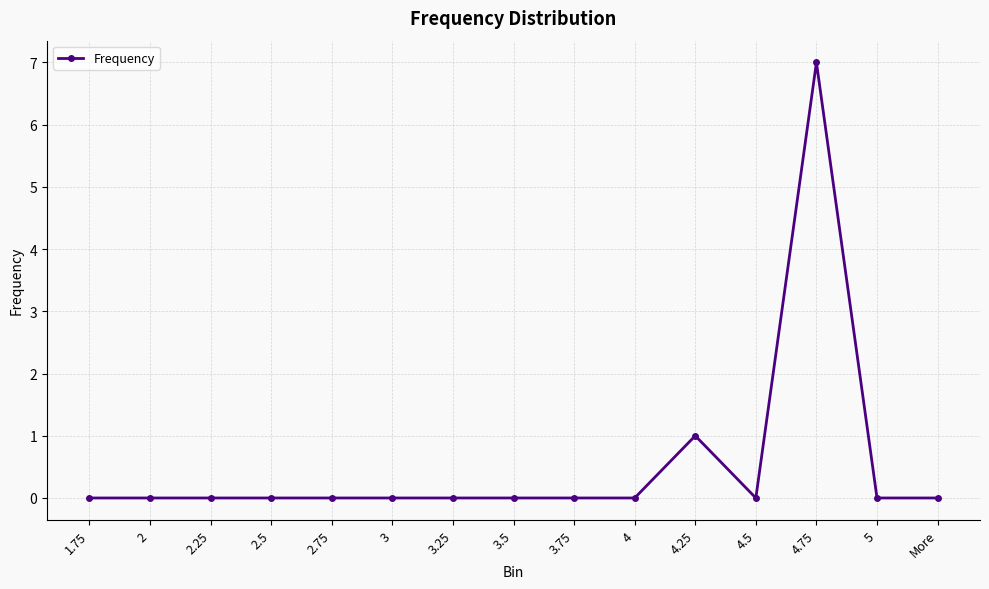

How many lines are shown in the chart?

1